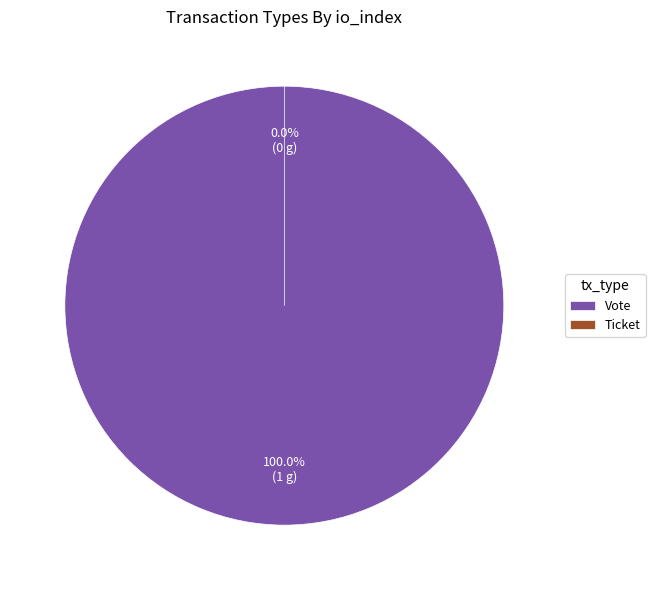

True or false: Ticket accounts for 1% of the total.

False